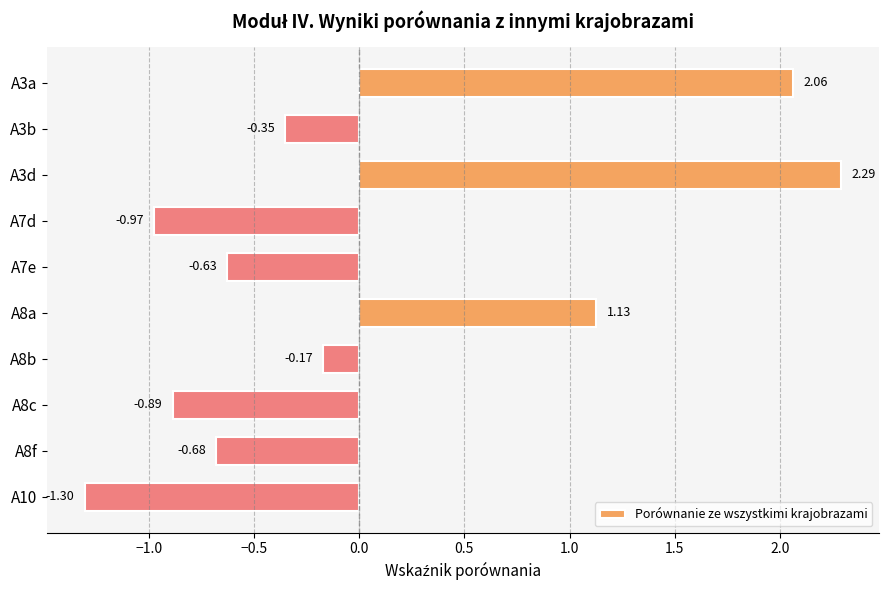

List the labels in order of value, smallest first.

A10, A7d, A8c, A8f, A7e, A3b, A8b, A8a, A3a, A3d